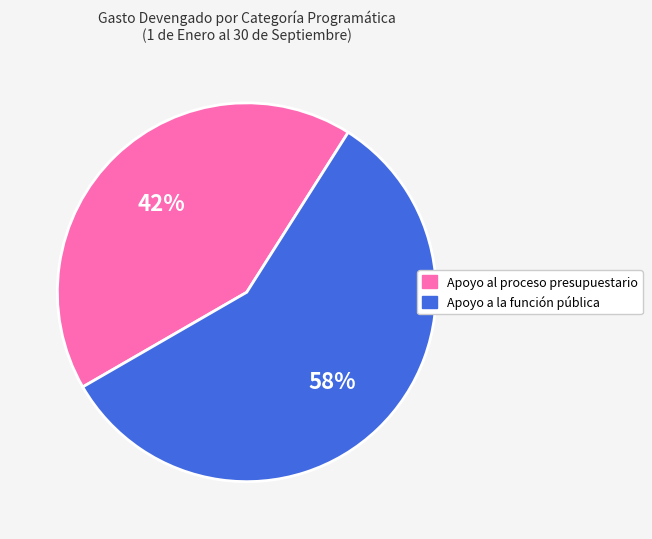

Is it true that Apoyo al proceso presupuestario is 42% of the pie?

True